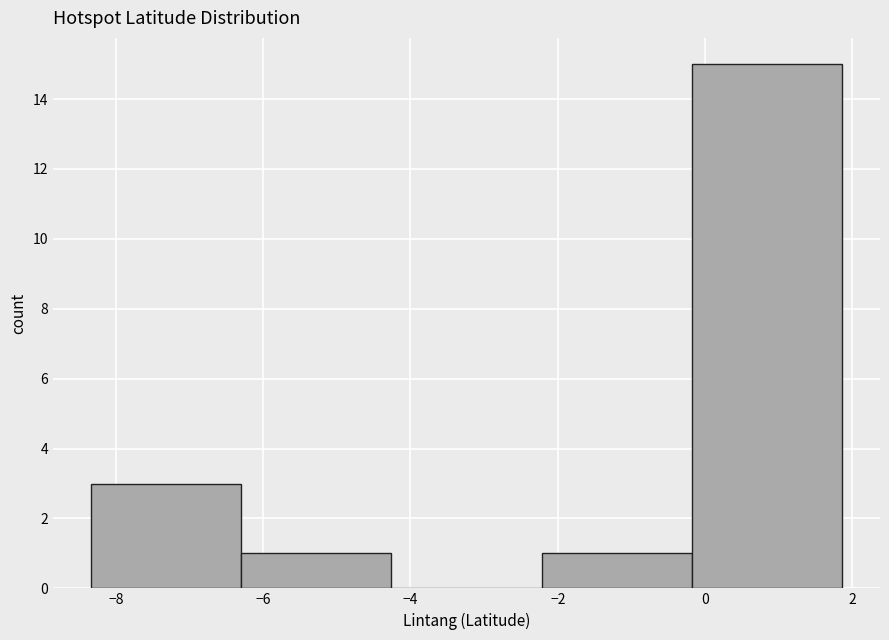

Which range on the x-axis has the tallest bar?

-0.2 to 1.8